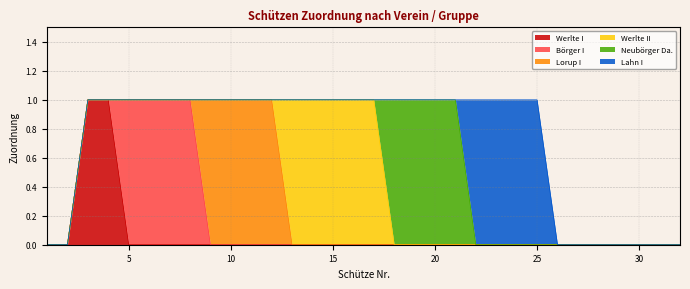

Is the value of Lorup I at 3 greater than the value of Börger I at 1?

No